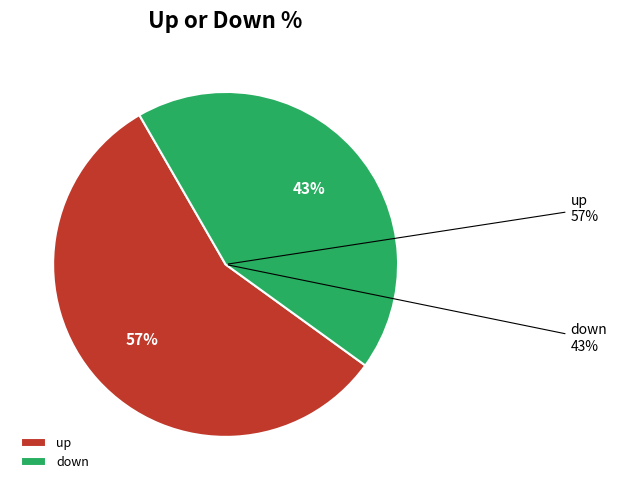

Is the sum of down and up greater than half?

Yes